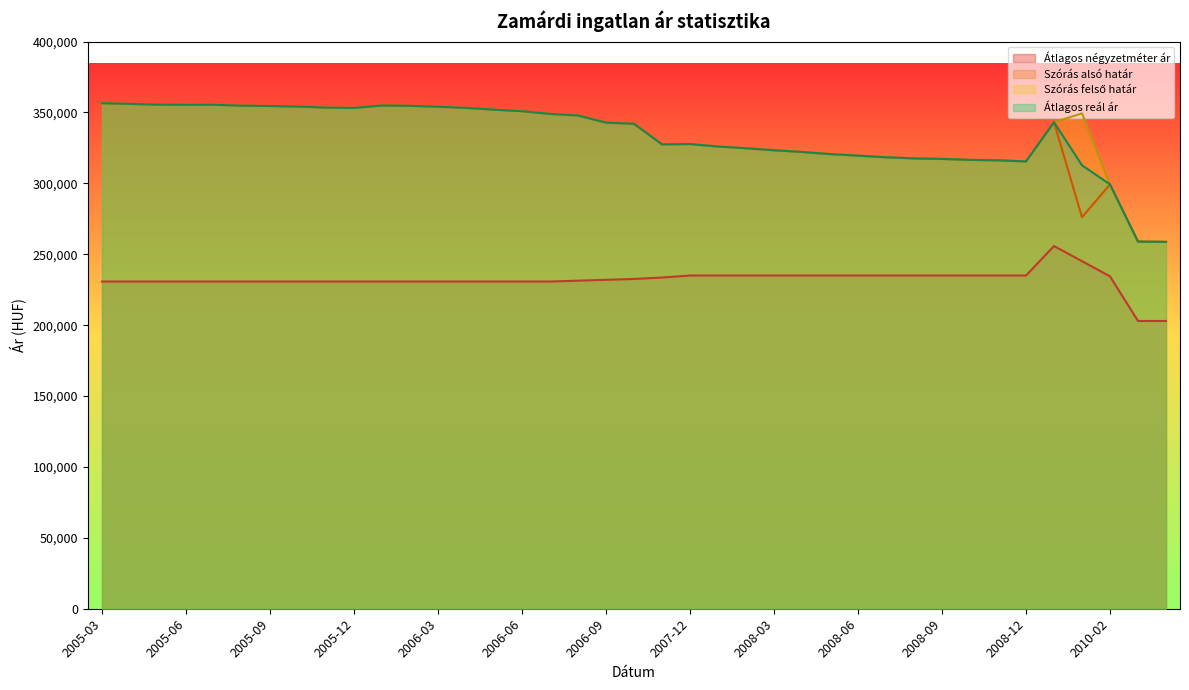

What are all the series names shown in the legend?

Átlagos négyzetméter ár, Szórás alsó határ, Szórás felső határ, Átlagos reál ár